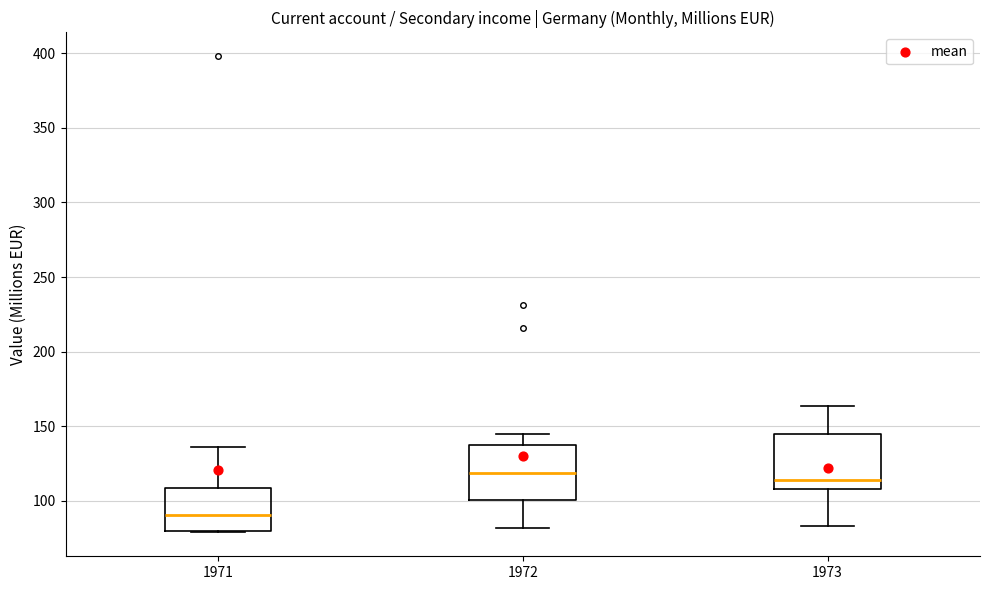

Where does the median line of the box at x = 1973 sit on the y-axis? The values are not printed on the chart, so give them approximately, as read against the axis.

115